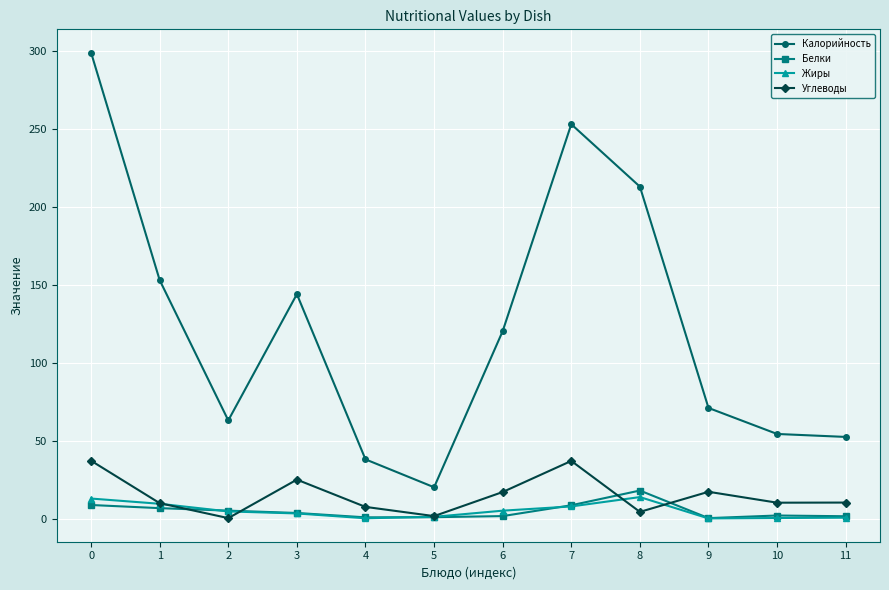

What is the highest value of the Жиры series?

13.8